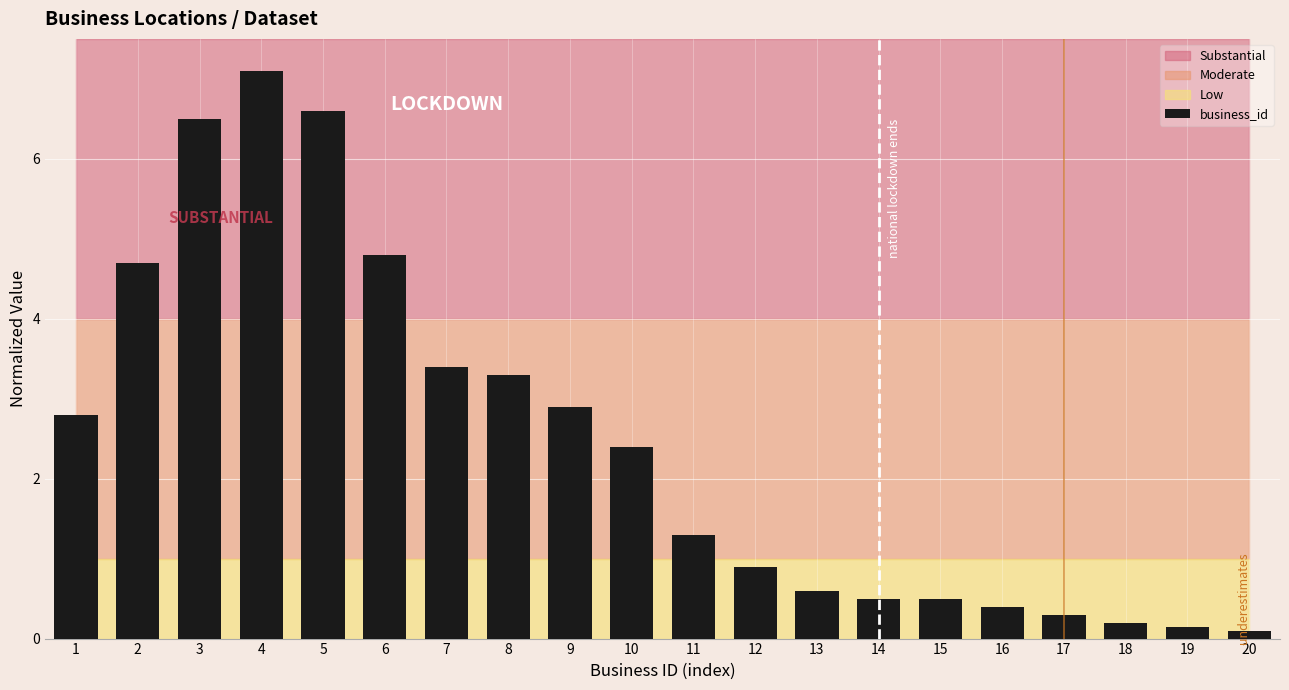

What is the average value?

2.5